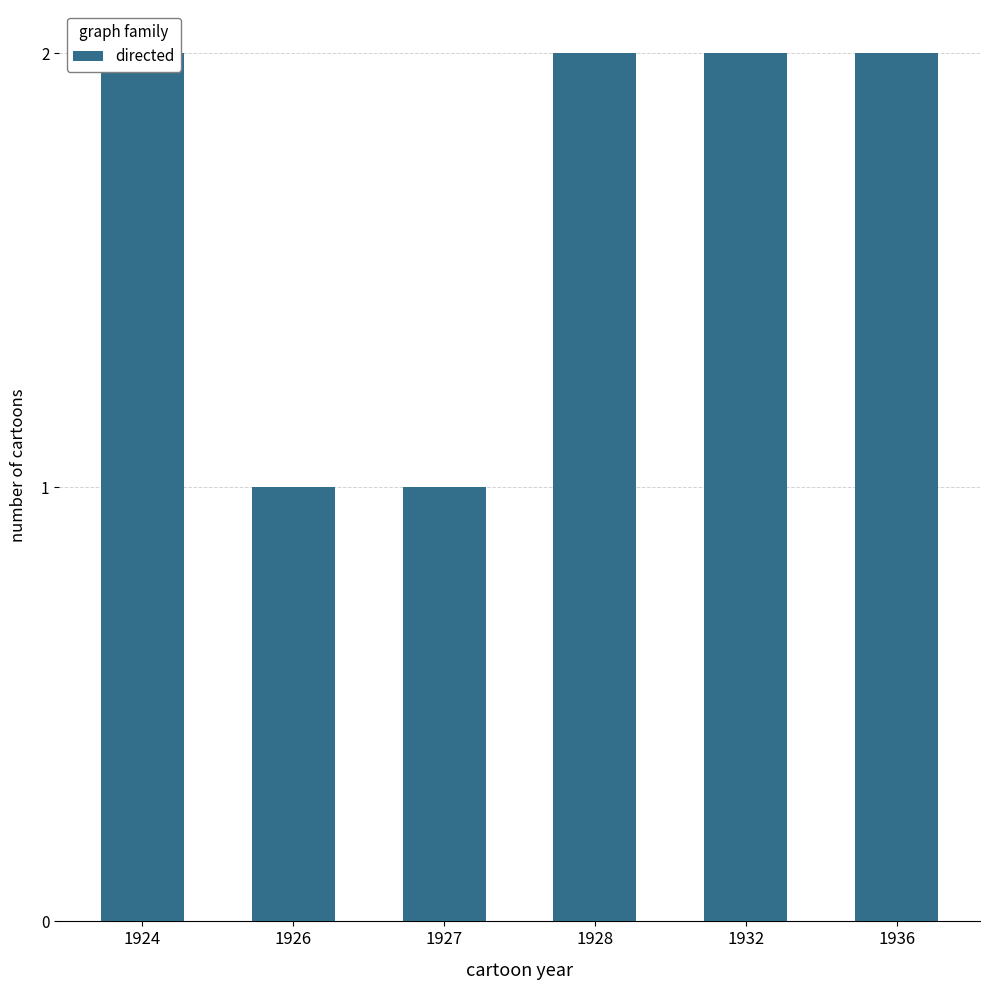

Reading left to right, extract all data points from this chart.

1924=2	1926=1	1927=1	1928=2	1932=2	1936=2